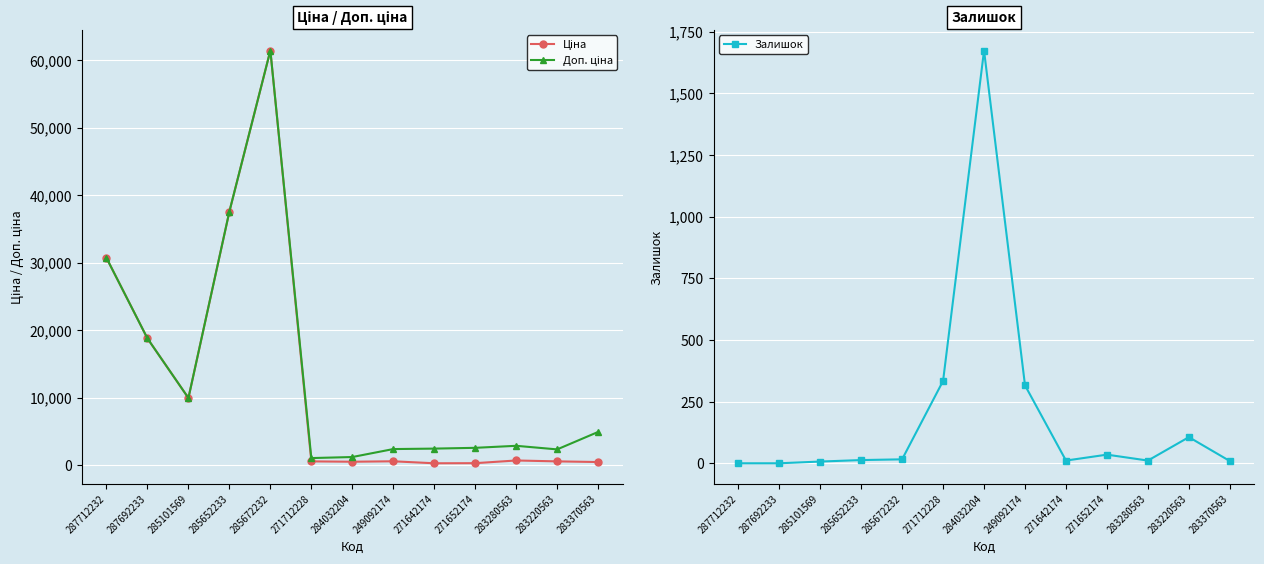

What is the total value across all series at 283280563?

3633.2